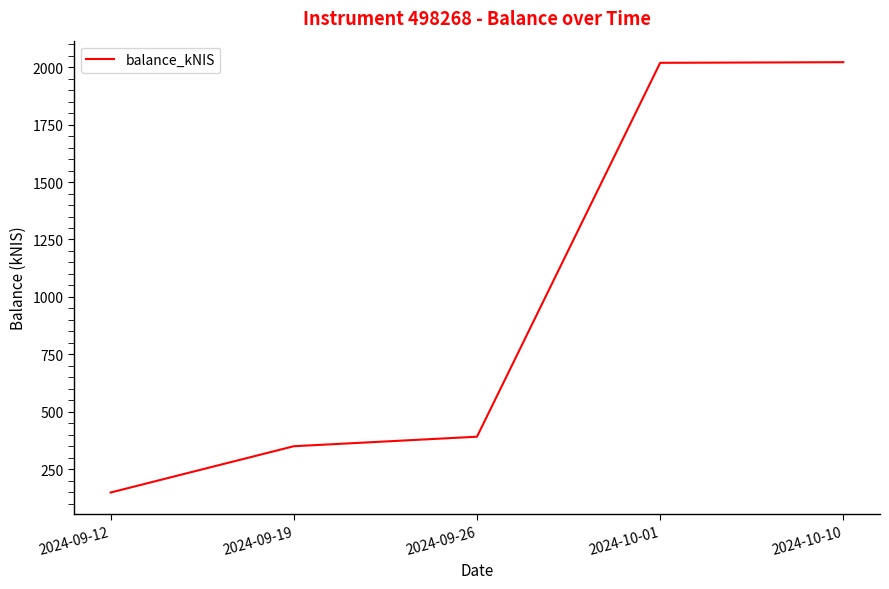

Where is the data nearest to the value 1085?

2024-09-26